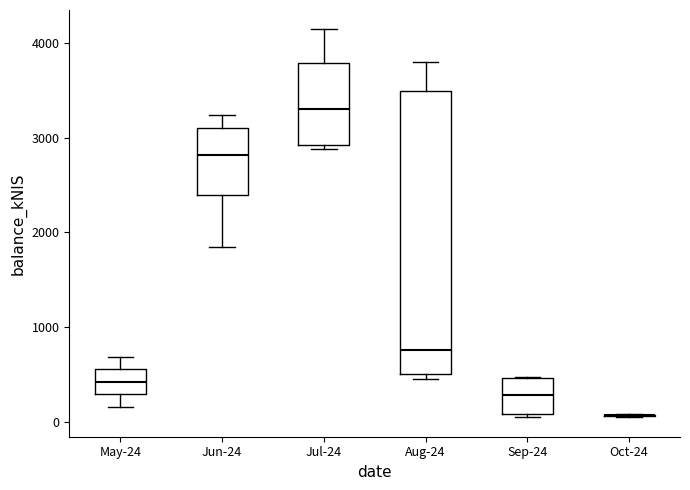

Reading left to right, transcribe this box plot: for each box, give where its median line is, the range the box spans, and where its two whiskers end, as read against the y-axis. The values are not printed on the chart, so give them approximately, as read against the axis.

May-24: median 400, box 300 to 600, whiskers 200 to 700
Jun-24: median 2800, box 2400 to 3100, whiskers 1800 to 3200
Jul-24: median 3300, box 2900 to 3800, whiskers 2900 (just below the box's lower edge) to 4100
Aug-24: median 800, box 500 to 3500, whiskers 500 (just below the box's lower edge) to 3800
Sep-24: median 300, box 100 to 500, whiskers 0 to 500
Oct-24: box collapsed to a line at 100, whiskers 0 to 100